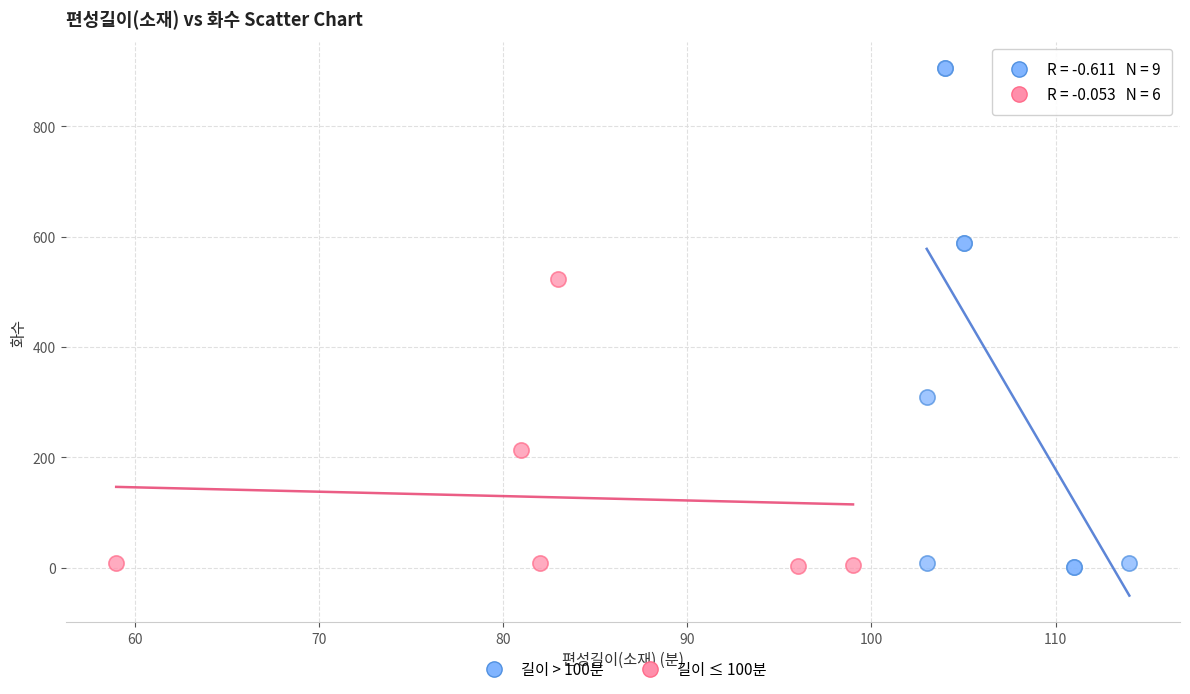

What are all the series names shown in the legend?

길이 > 100분, 길이 ≤ 100분